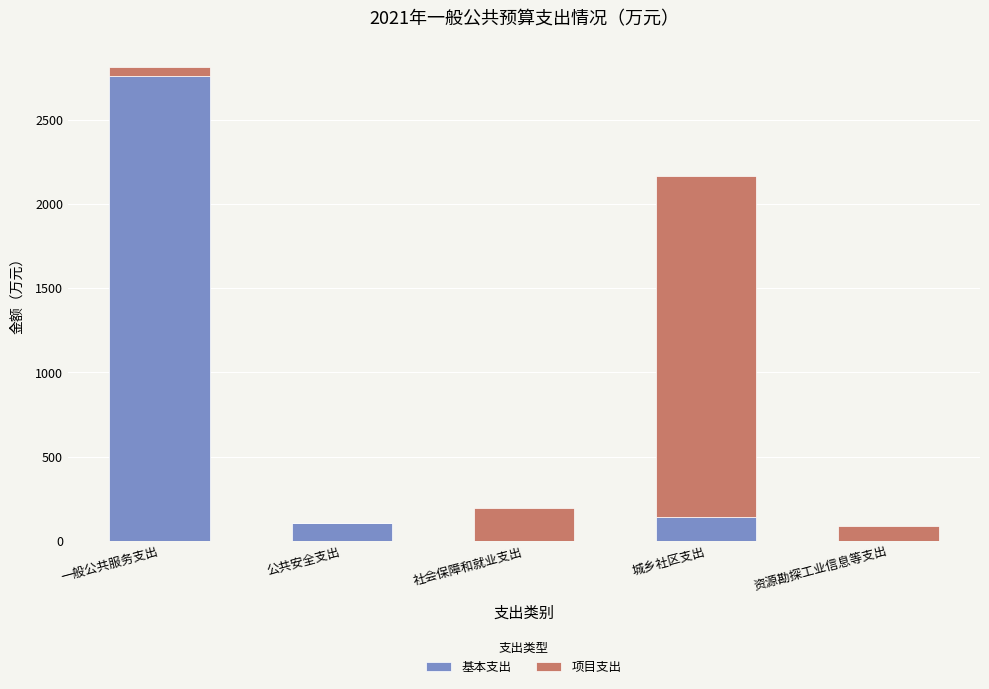

At which label does 基本支出 reach its peak?

一般公共服务支出